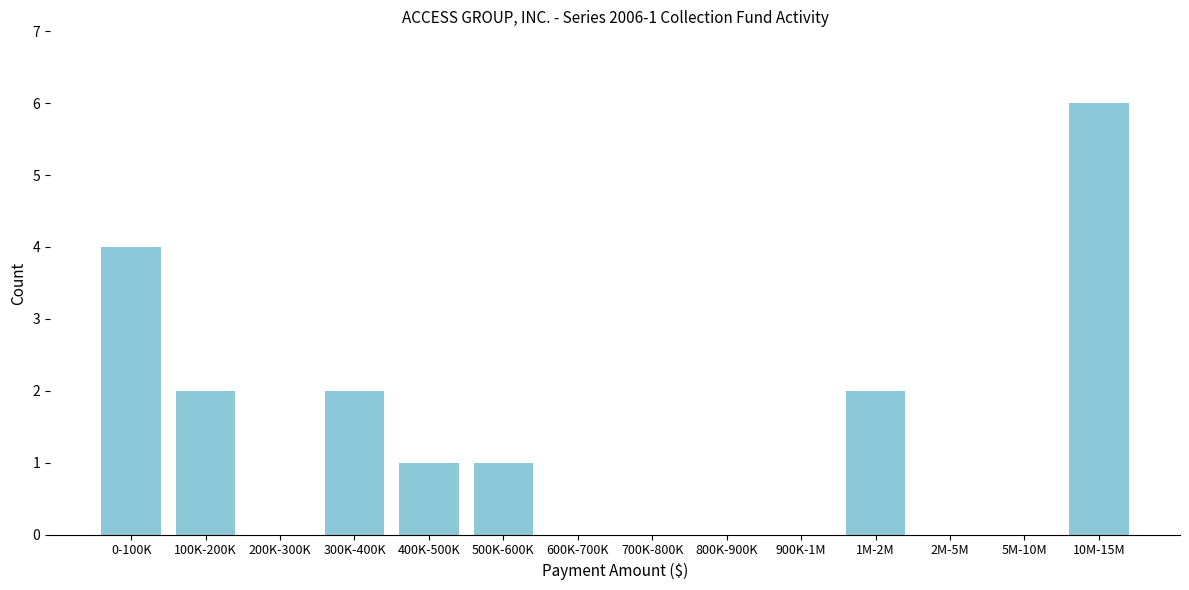

Reading right to left, extract all data points from this chart.

10M-15M=6	5M-10M=0	2M-5M=0	1M-2M=2	900K-1M=0	800K-900K=0	700K-800K=0	600K-700K=0	500K-600K=1	400K-500K=1	300K-400K=2	200K-300K=0	100K-200K=2	0-100K=4